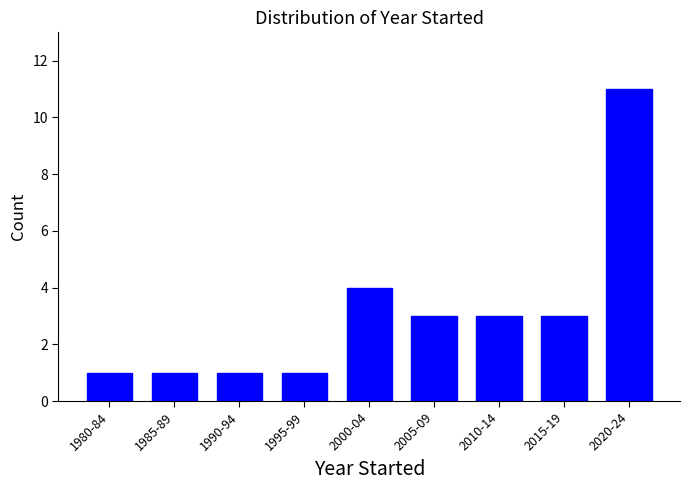

Reading left to right, what are all the values shown in this chart?

1	1	1	1	4	3	3	3	11